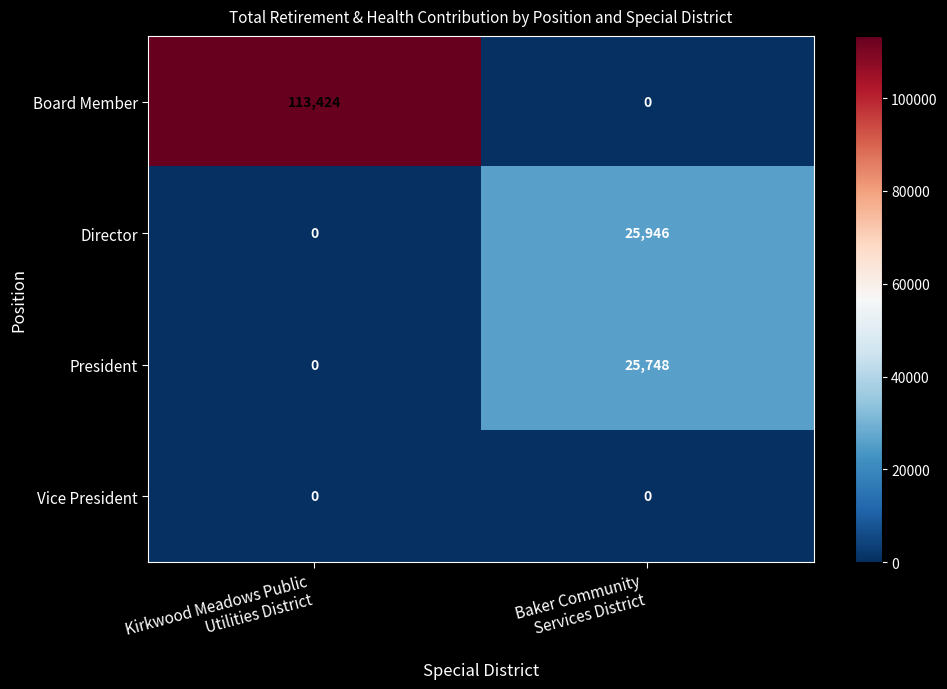

Reading left to right, extract all data points from this chart.

Board Member: 113424	0
Director: 0	25946
President: 0	25748
Vice President: 0	0